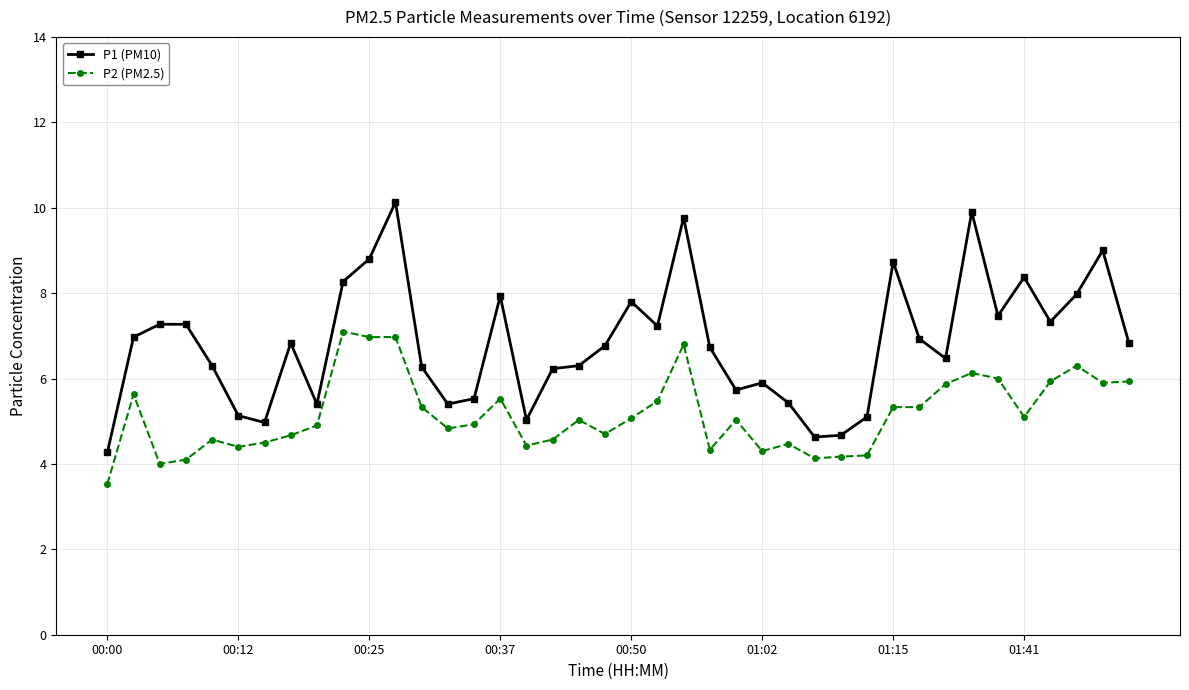

Rank the series by their maximum value, from lowest to highest.

P2 (PM2.5), P1 (PM10)